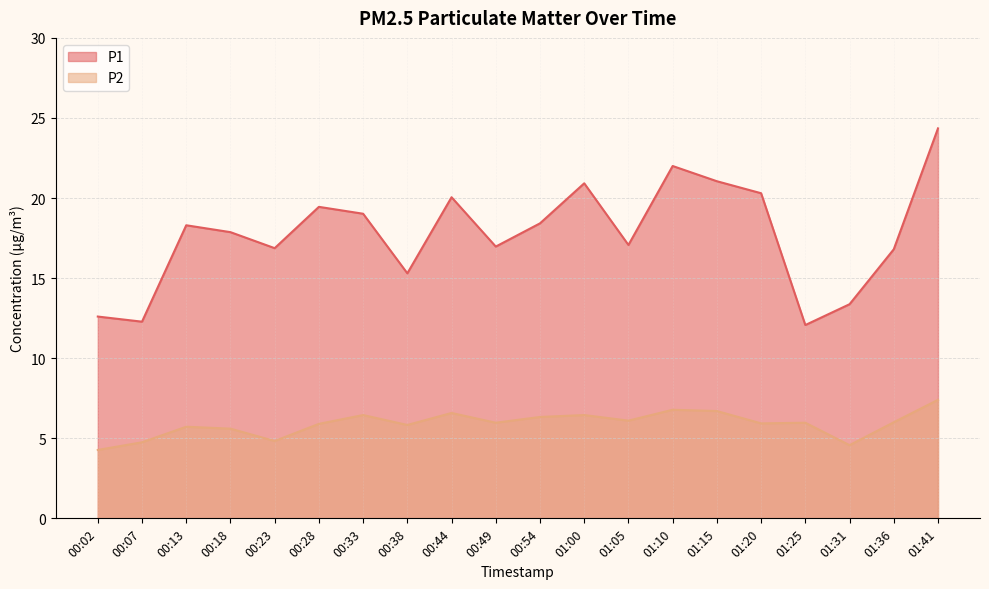

True or false: P2 has a value of 5.6 at 00:18.

True